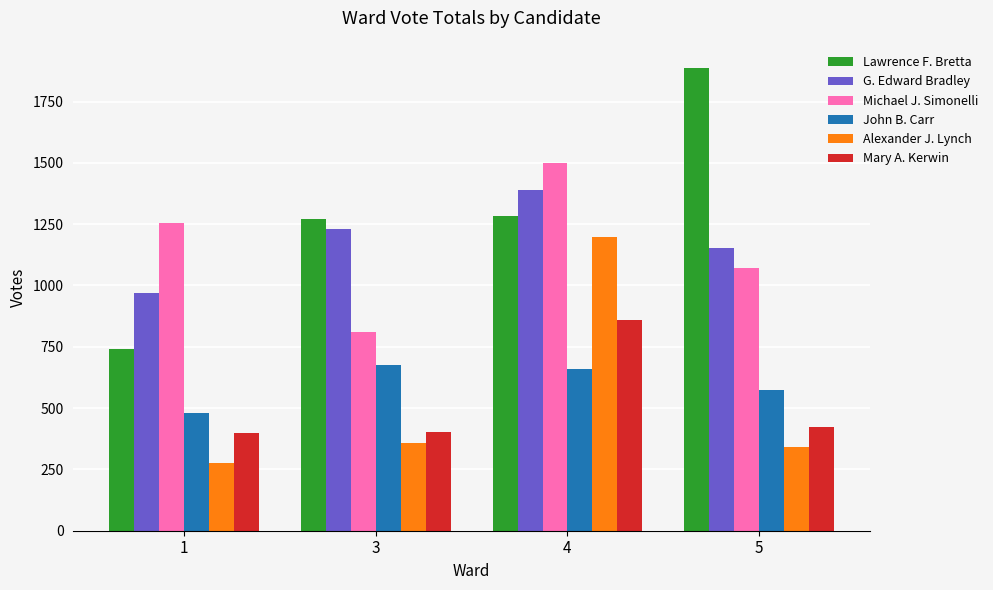

Count the number of categories in the chart.

4